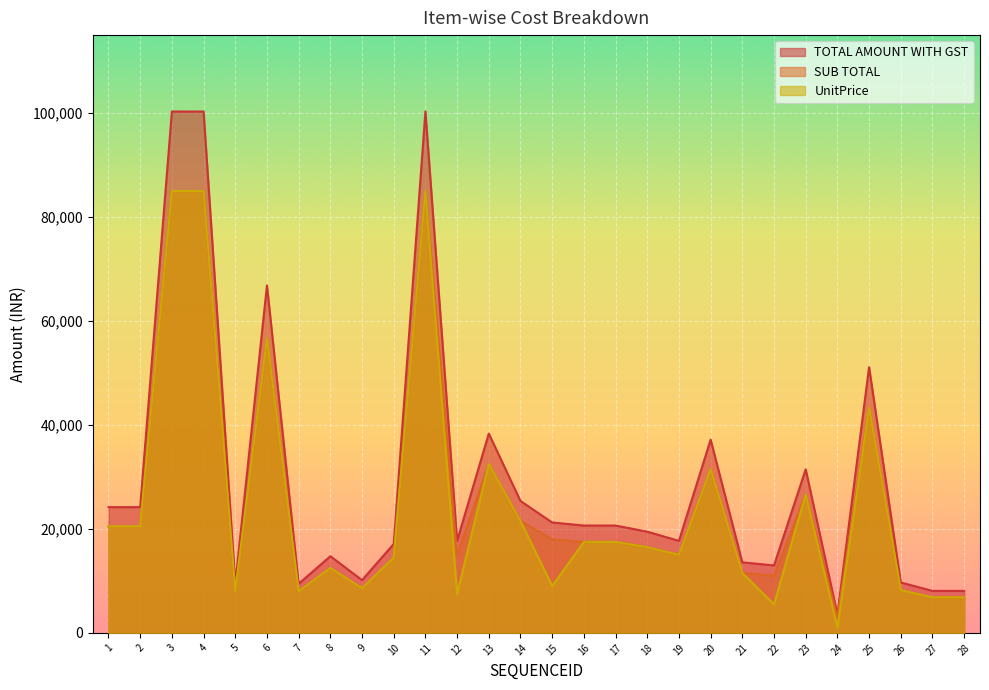

The TOTAL AMOUNT WITH GST series shows 17110.0 at 10. True or false?

True